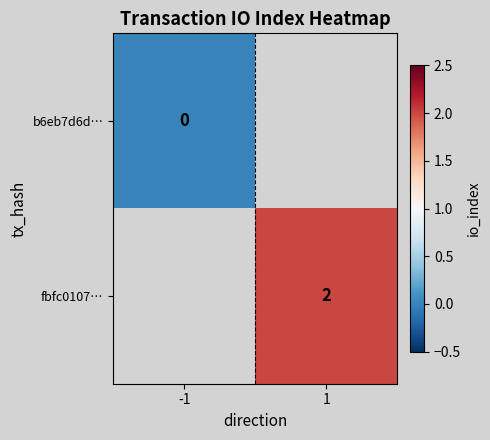

Is the value of fbfc0107… at 1 greater than the value of b6eb7d6d… at -1?

Yes